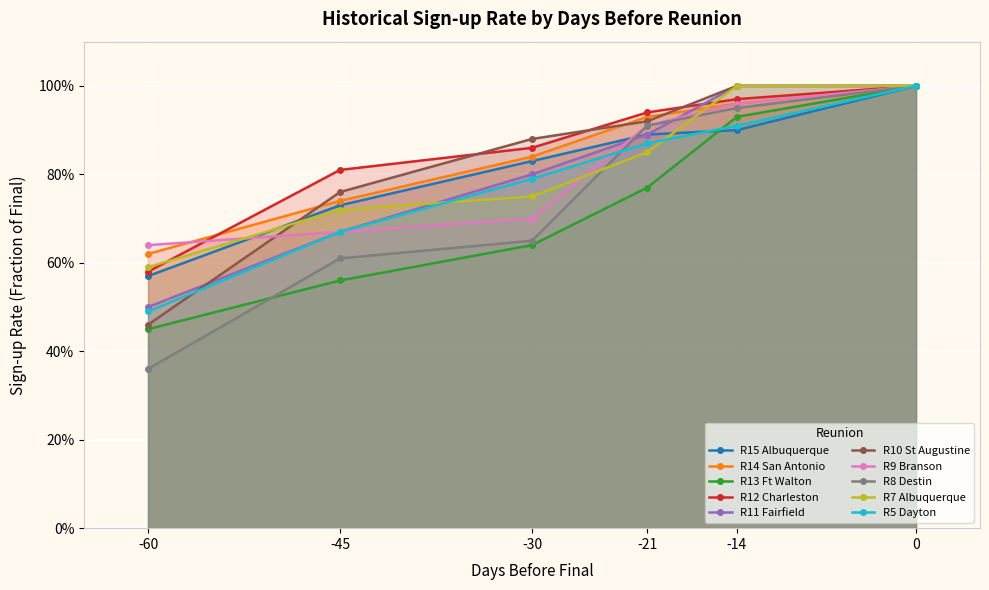

Which series has the largest range (max minus min)?

R8 Destin